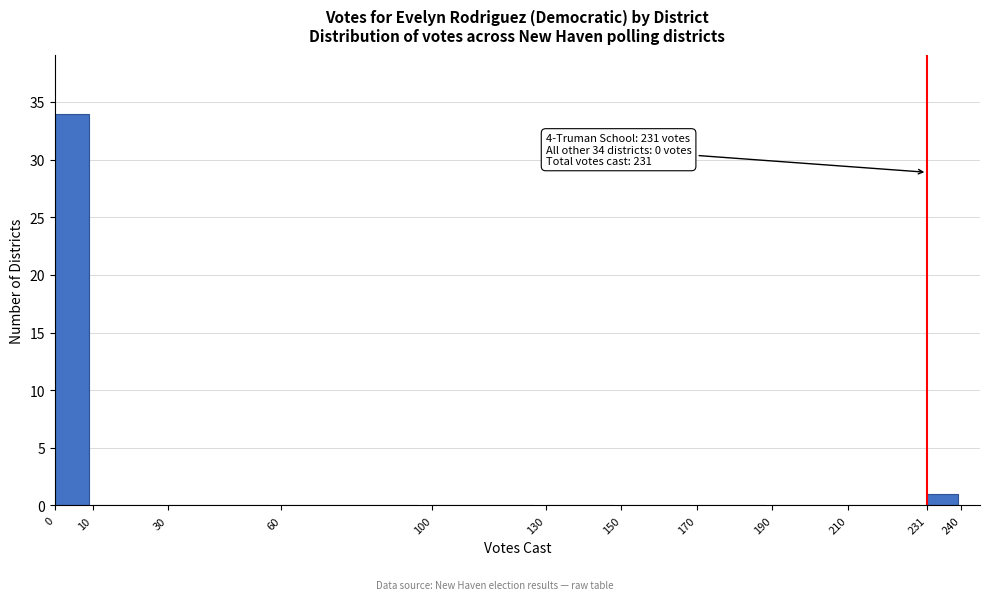

Which range on the x-axis has the tallest bar?

0 to 10